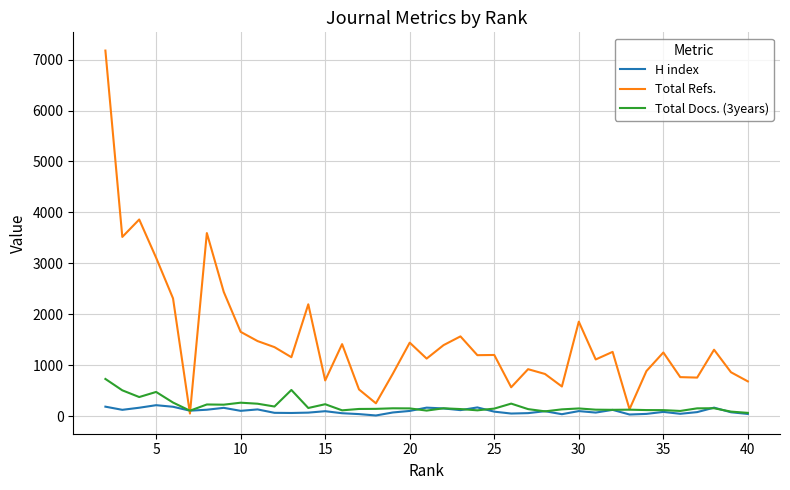

What is the maximum value shown in the chart?

7178